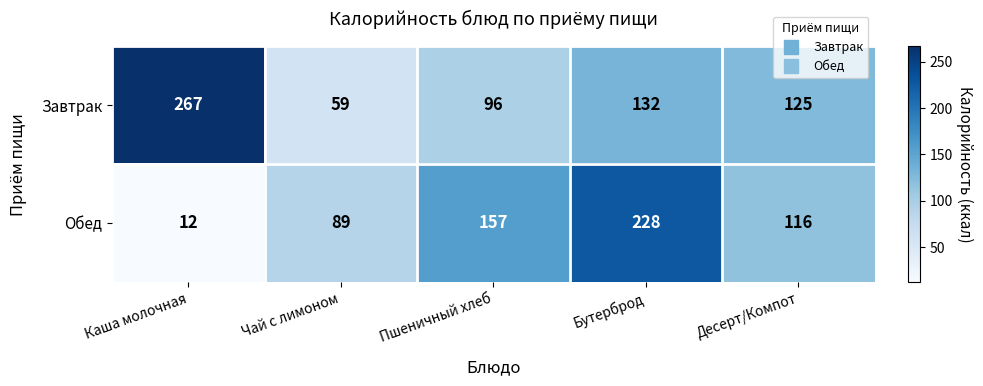

Between Чай с лимоном and Бутерброд, which series saw the biggest shift?

Обед